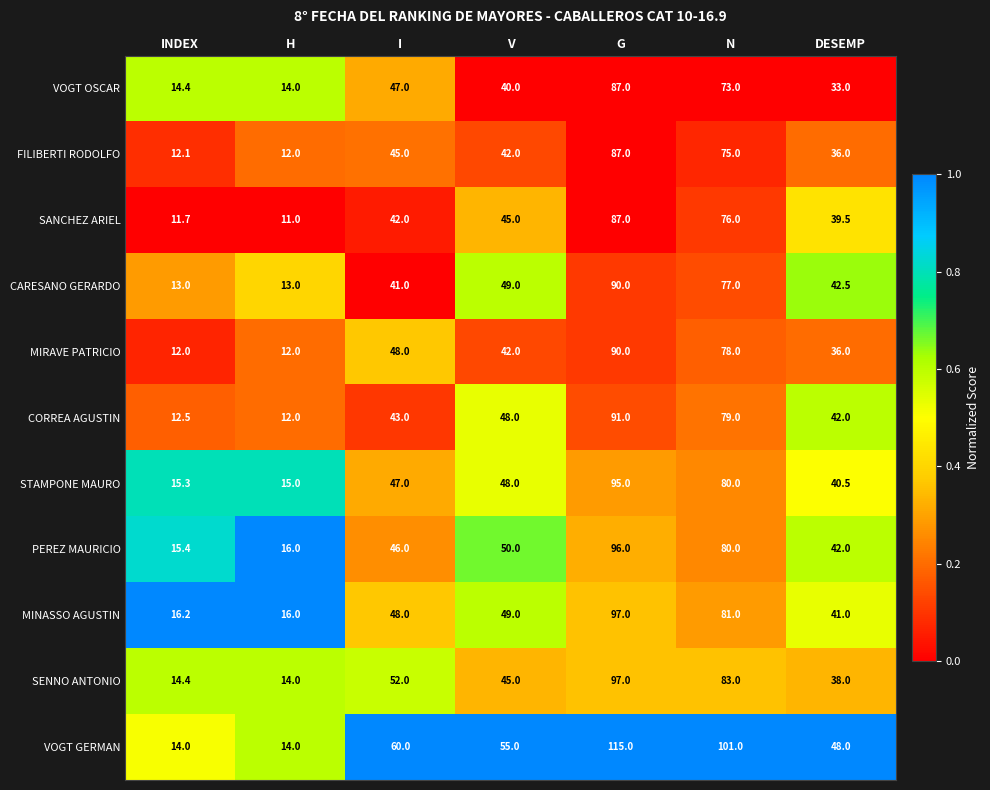

Count the number of categories in the chart.

7